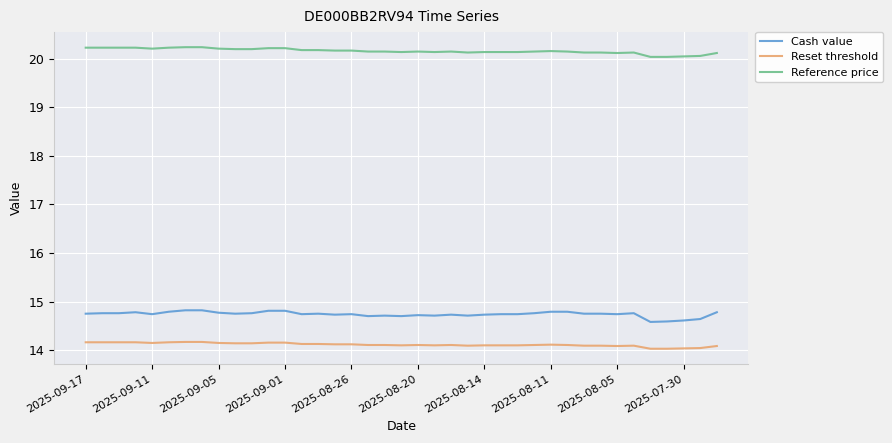

True or false: Reset threshold and Reference price cross at least once.

False